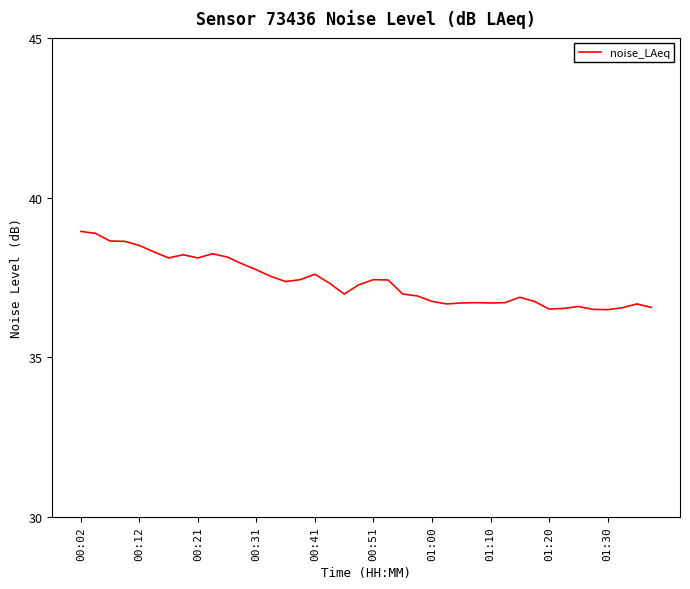

What is the maximum value shown in the chart?

38.9